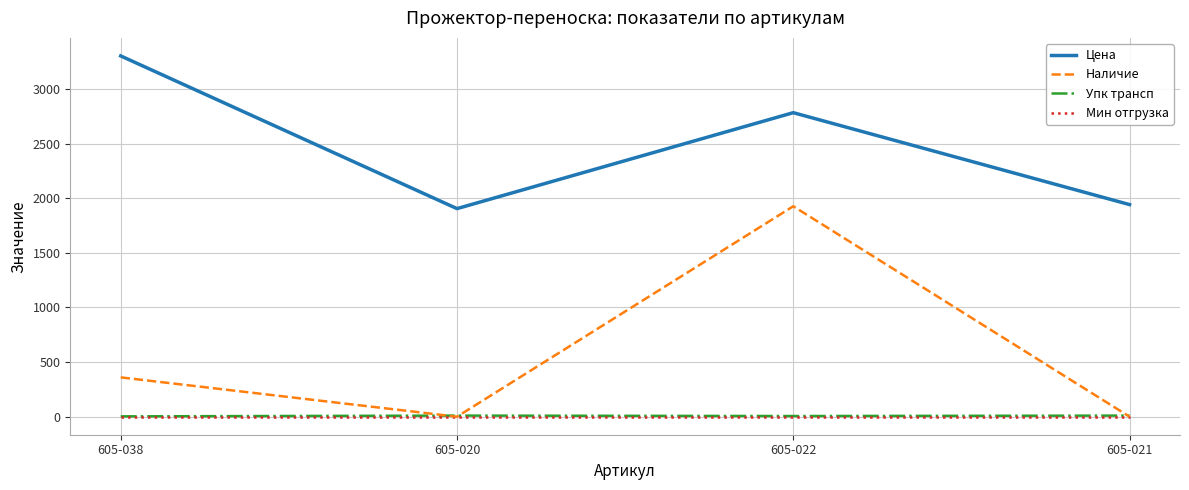

What value does the Цена series have at 605-020?

1905.5